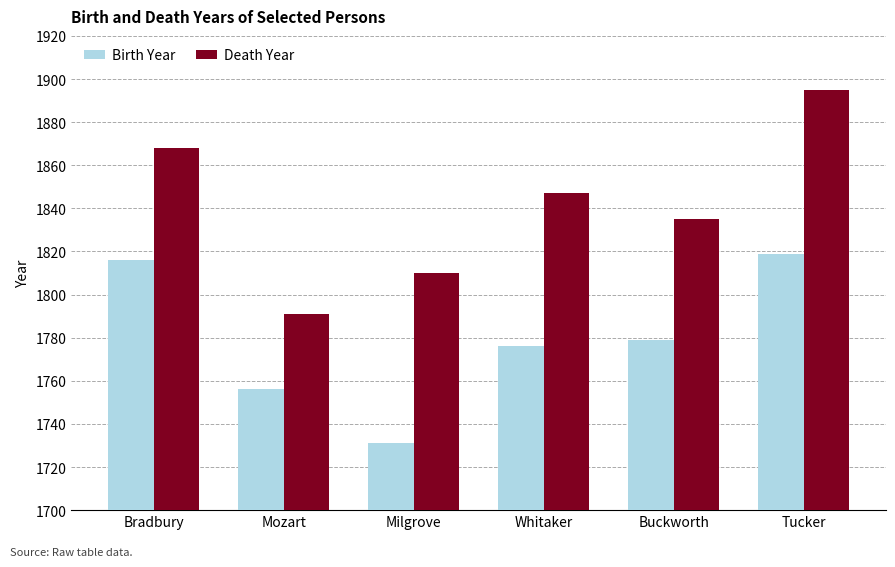

Count the number of categories in the chart.

6